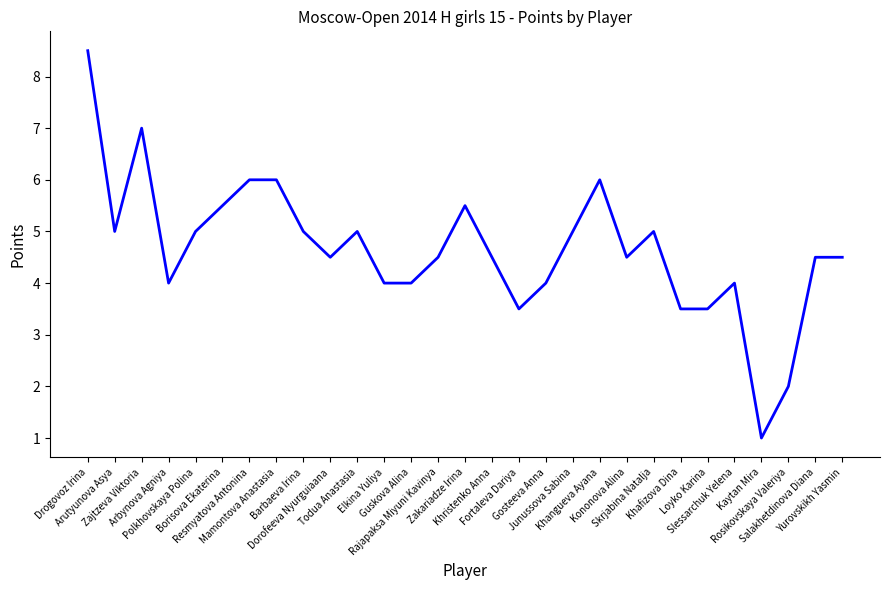

What is the change in value from Elkina Yuliya to Khangueva Ayana?

+2.0